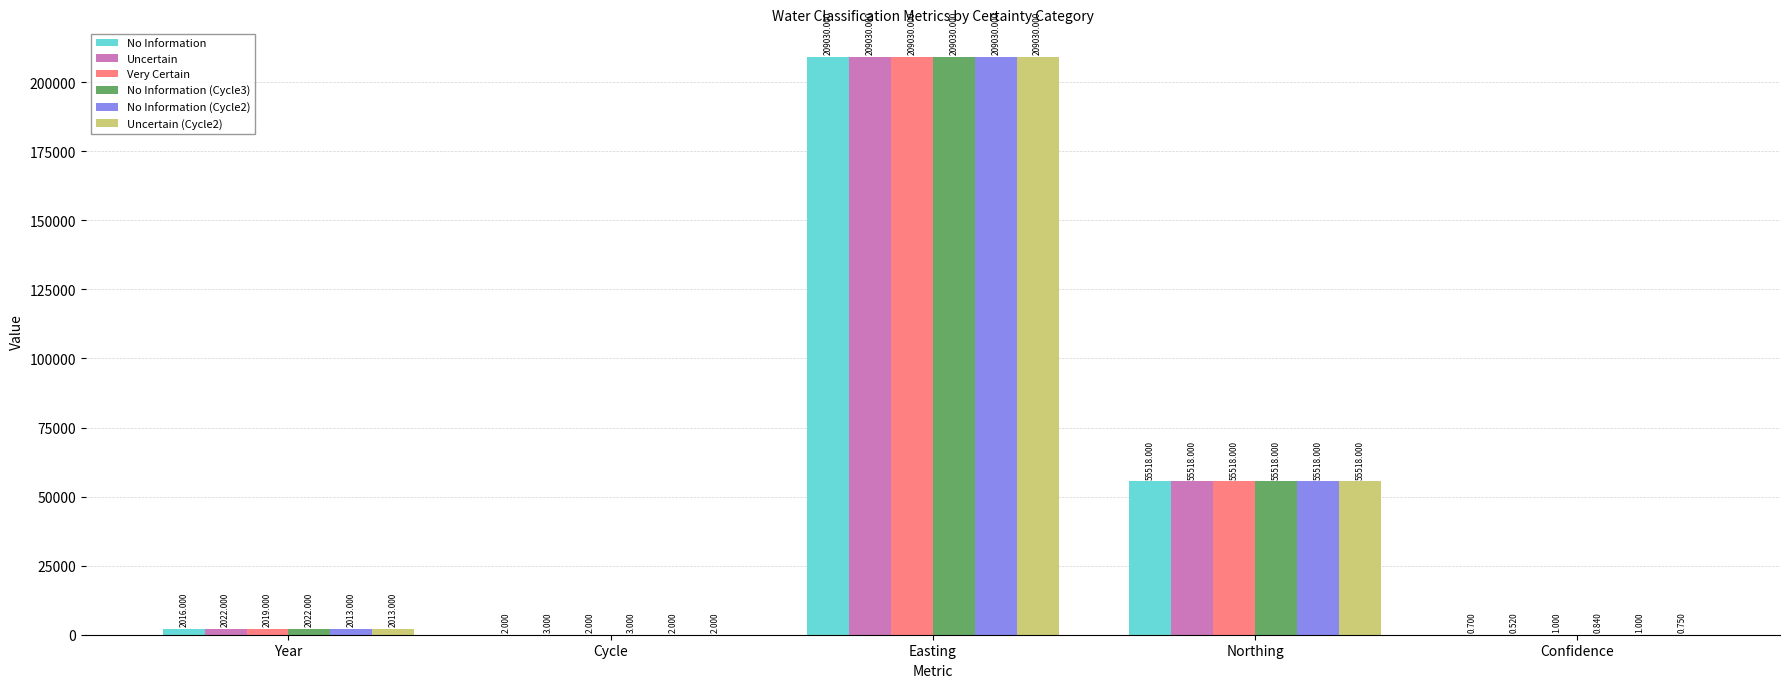

Which category has the highest value across all series?

Easting